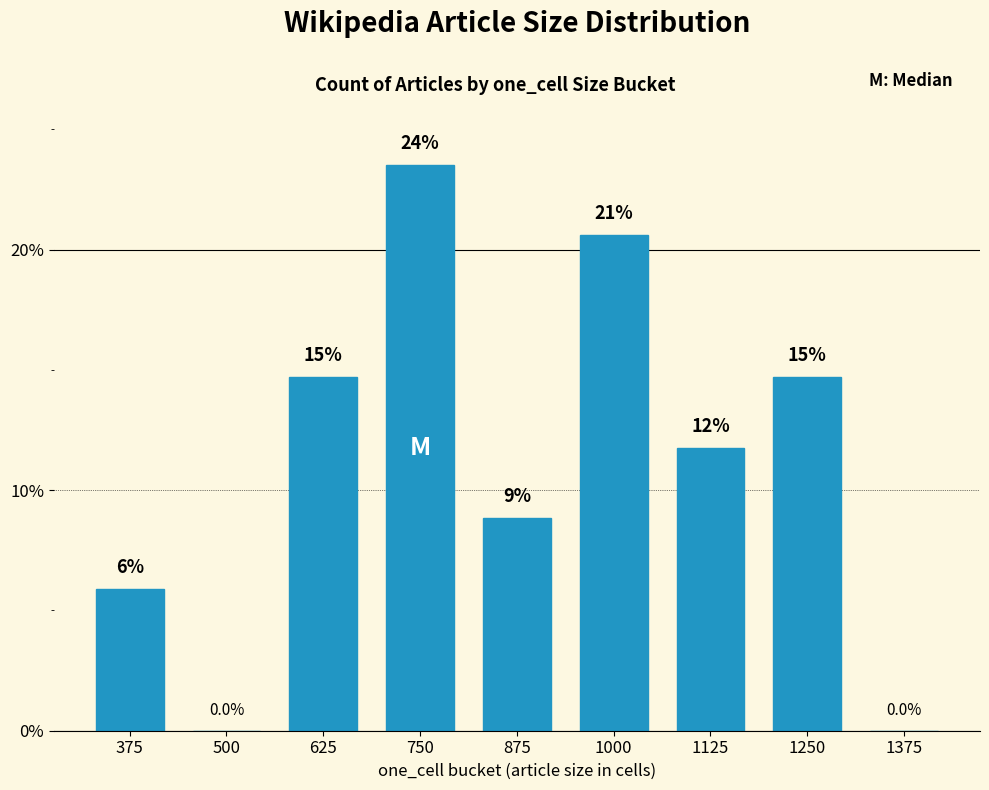

List the labels in order of value, smallest first.

500, 1375, 375, 875, 1125, 625, 1250, 1000, 750